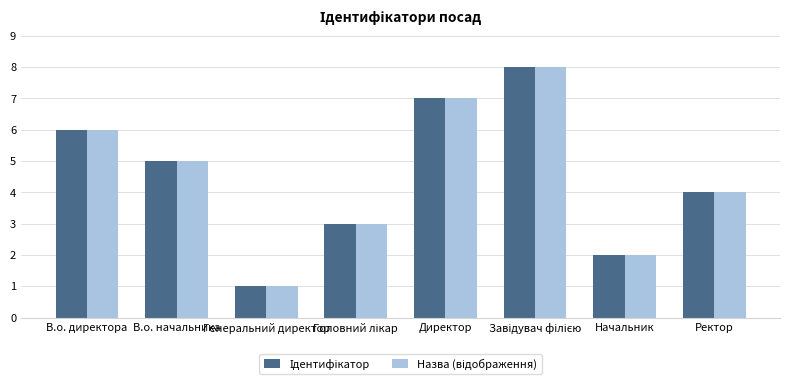

What is the total value across all series at В.о. начальника?

10